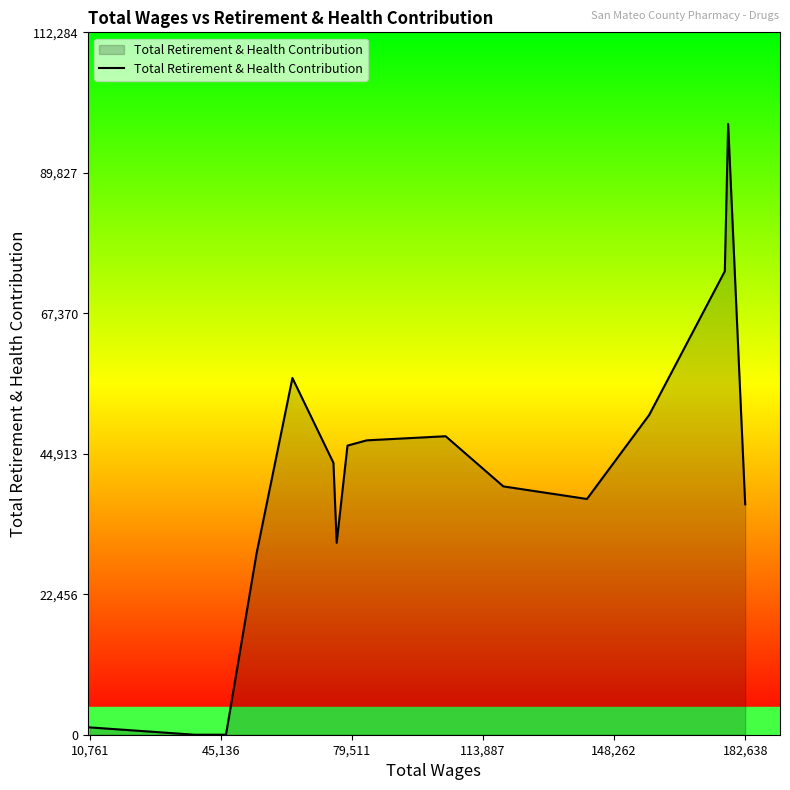

What is the greatest value displayed?

97639